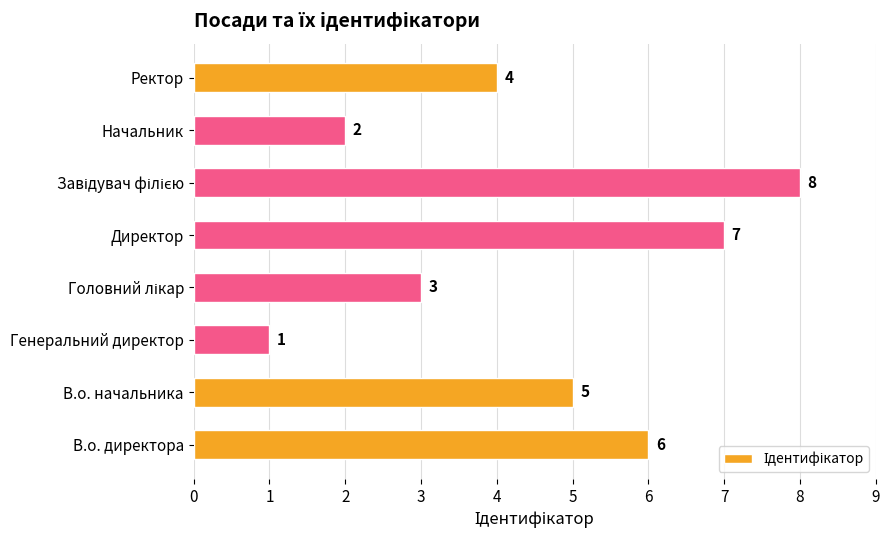

How many categories are shown in the chart?

8